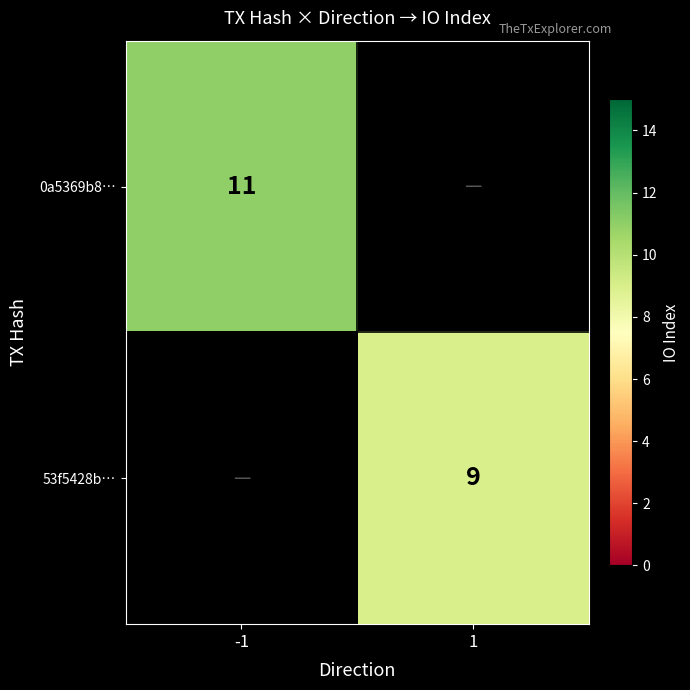

The 0a5369b8… series shows 14 at -1. True or false?

False